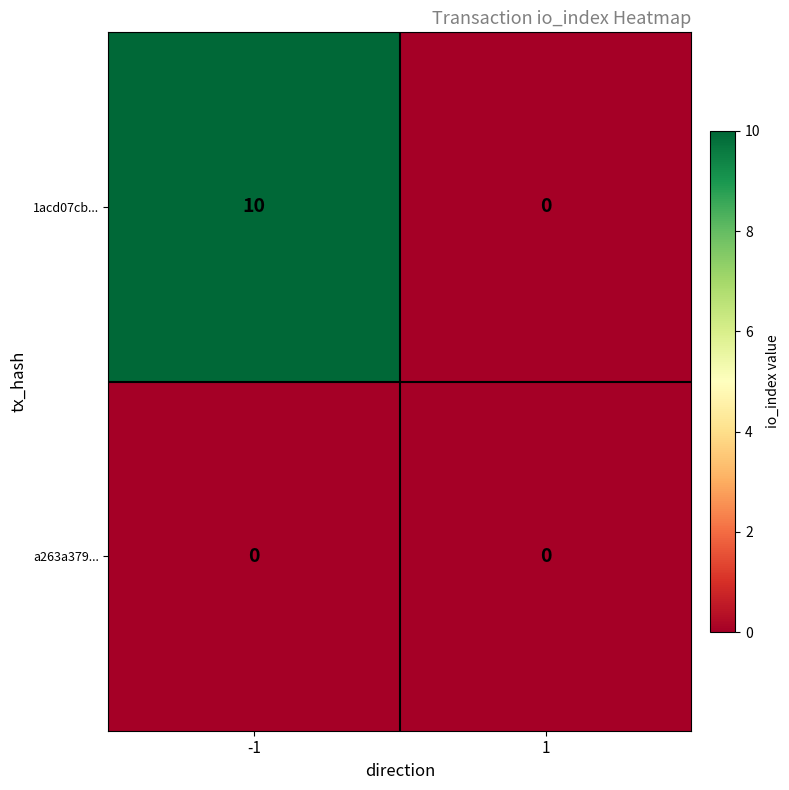

What is the sum of all 1acd07cb... values?

10